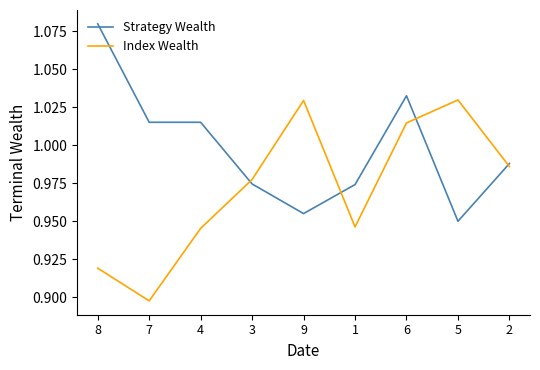

The value of Index Wealth at 1 is 1.6. True or false?

False